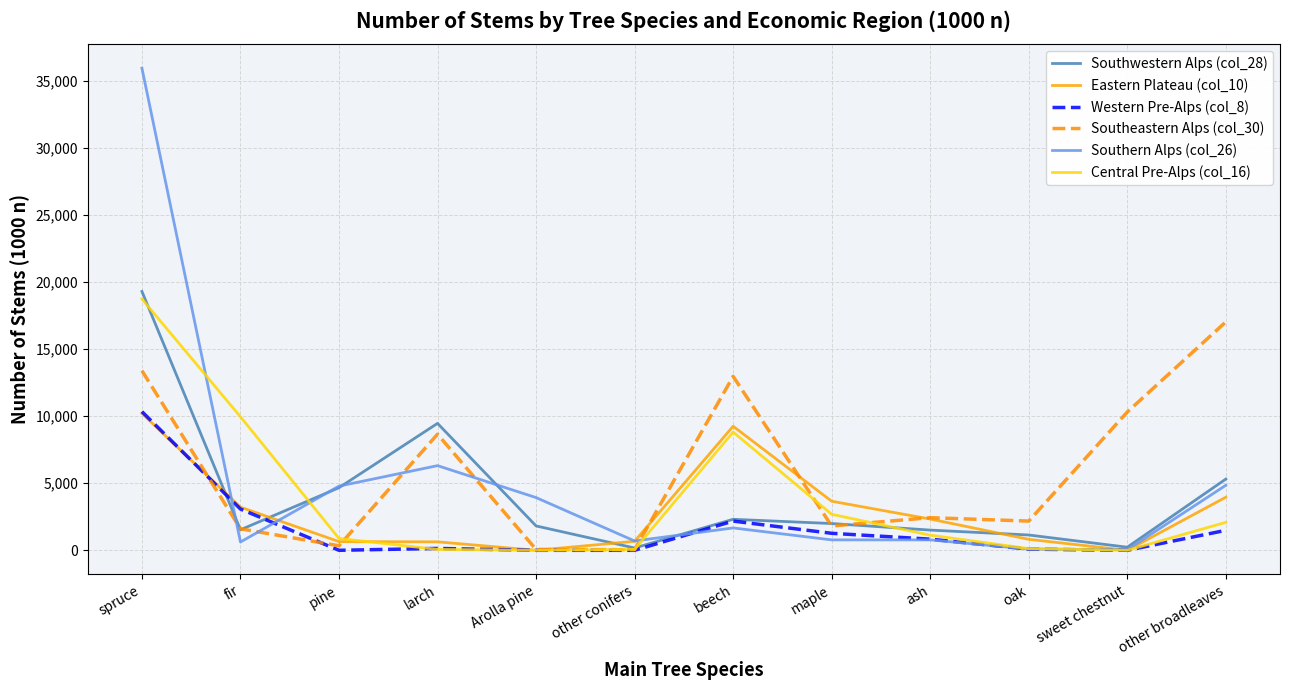

What are all the series names shown in the legend?

Southwestern Alps (col_28), Eastern Plateau (col_10), Western Pre-Alps (col_8), Southeastern Alps (col_30), Southern Alps (col_26), Central Pre-Alps (col_16)